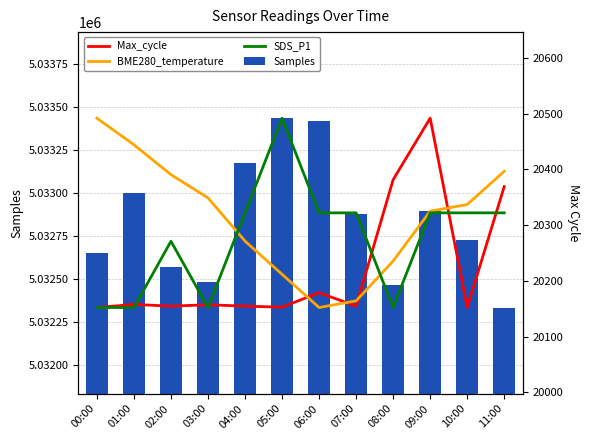

What is the label of the 4th bar from the left?

03:00